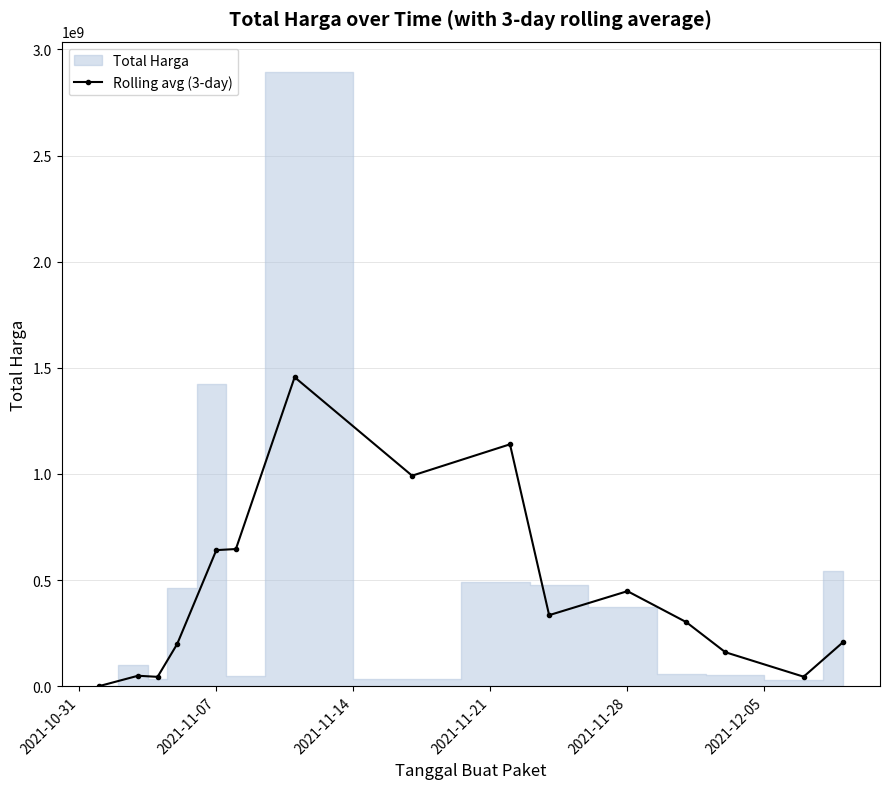

How many values are below 302385600?

7